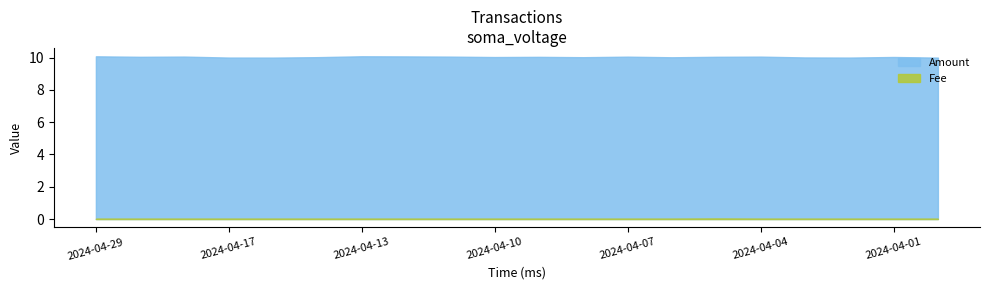

How many interior local valleys does the Amount series have?

6